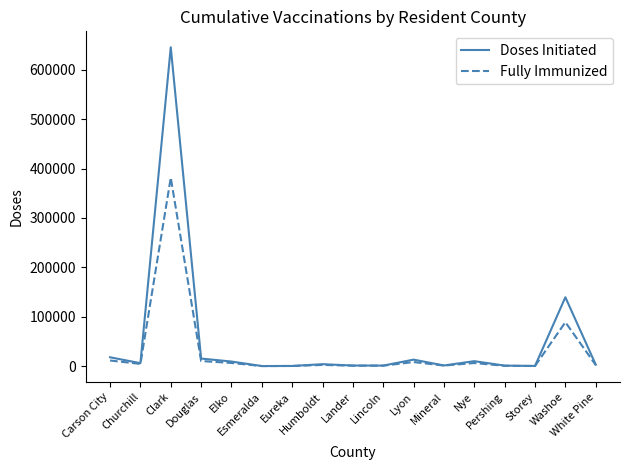

At which category is the sum across all series the highest?

Clark